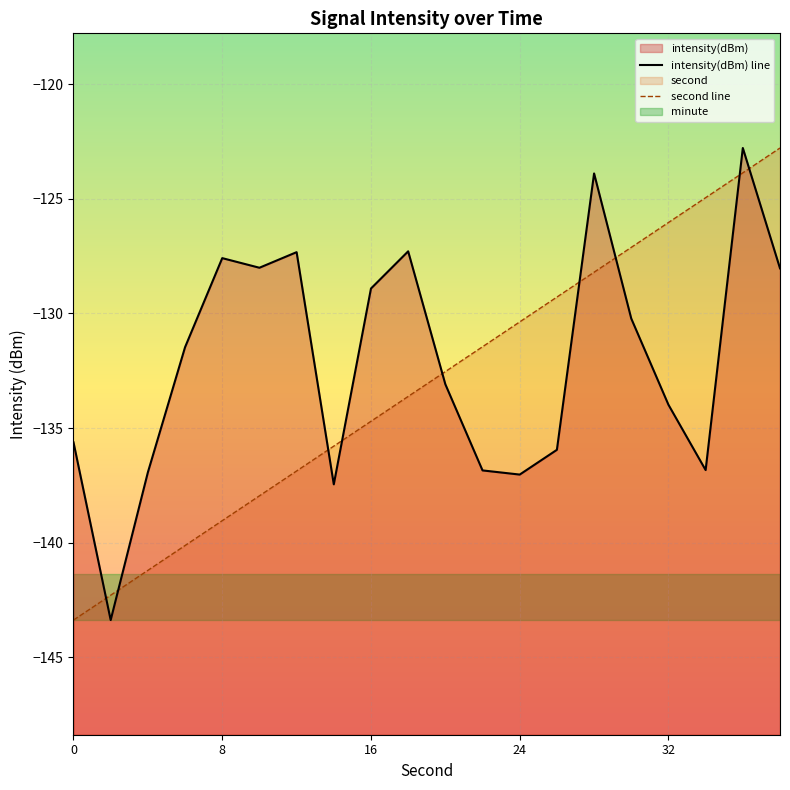

Is the value of intensity(dBm) line at 32 greater than the value of second line at 8?

Yes